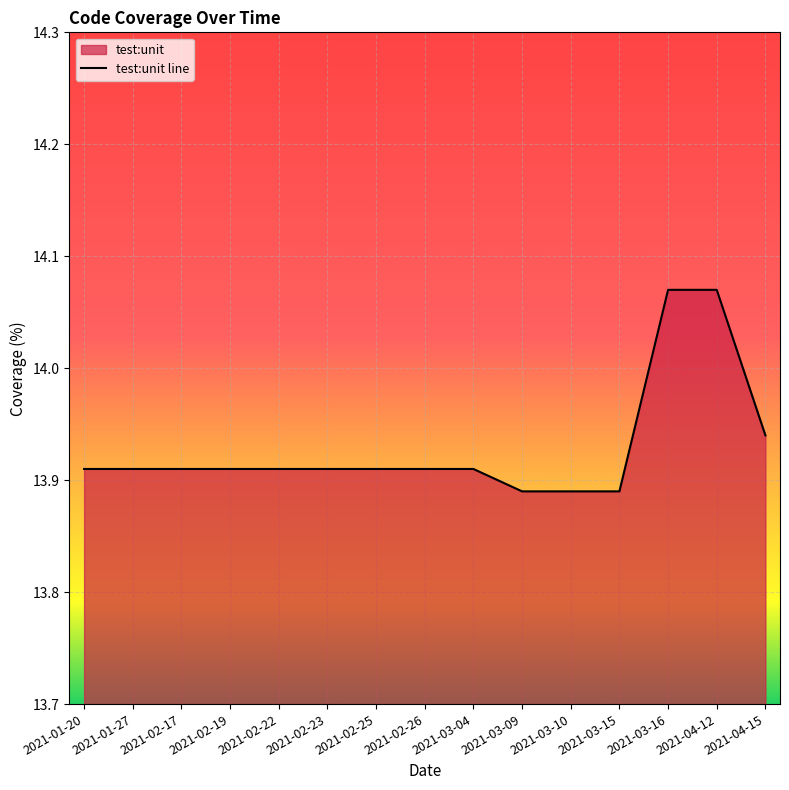

What is the smallest value displayed?

13.9